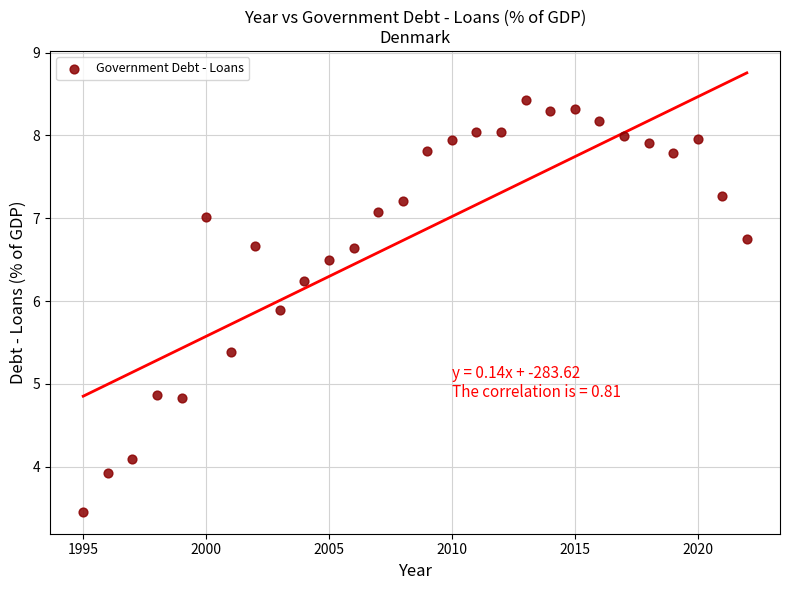

What is the range of Y values (max minus min)?

5.0